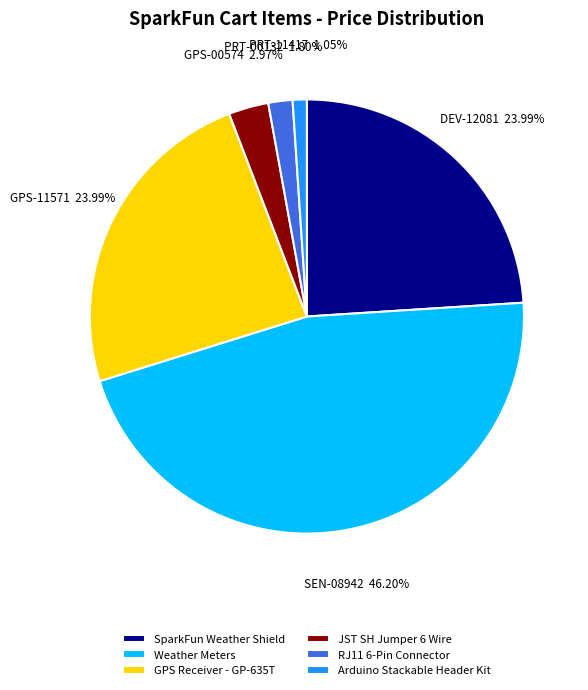

Do Weather Meters and SparkFun Weather Shield together represent more than half of the pie?

Yes